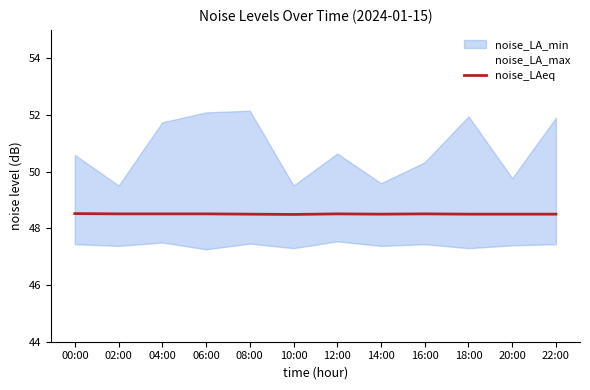

Does the chart have visible grid lines?

No